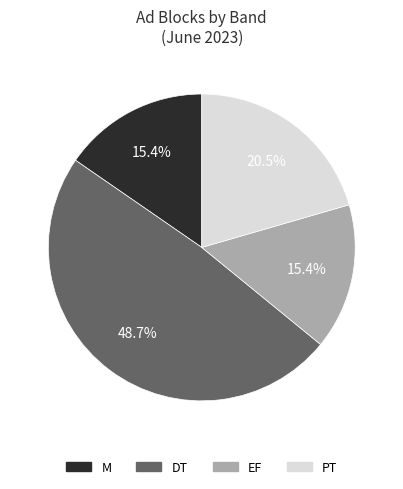

What is the ratio of the value at DT to the value at M?

3.2